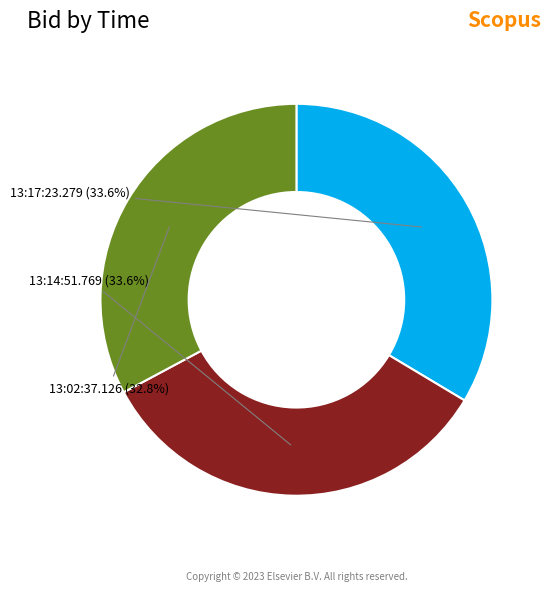

How many slices are in this pie chart?

3